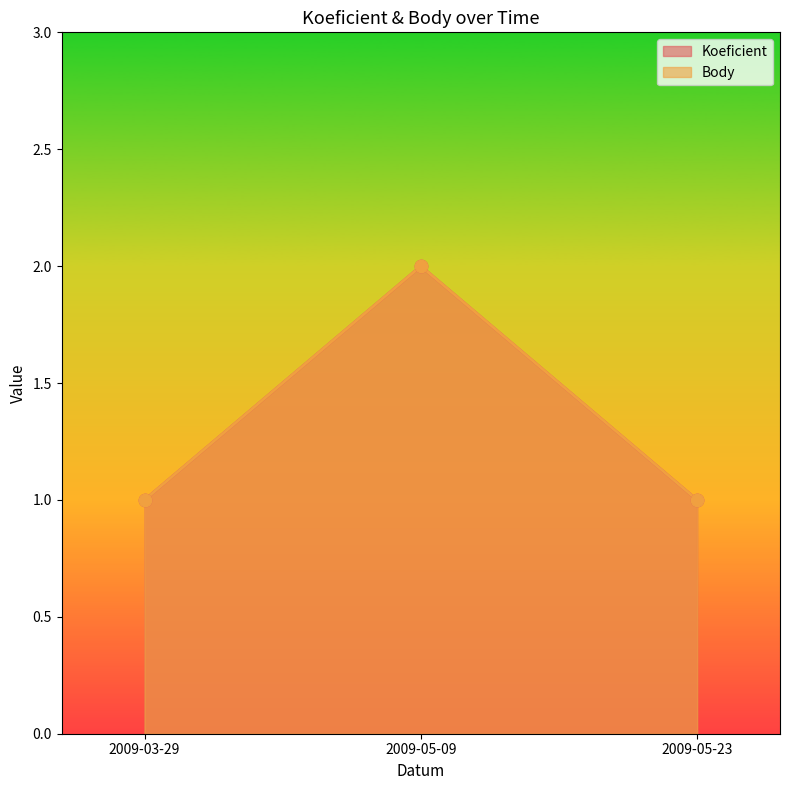

At which category is the sum across all series the highest?

2009-05-09